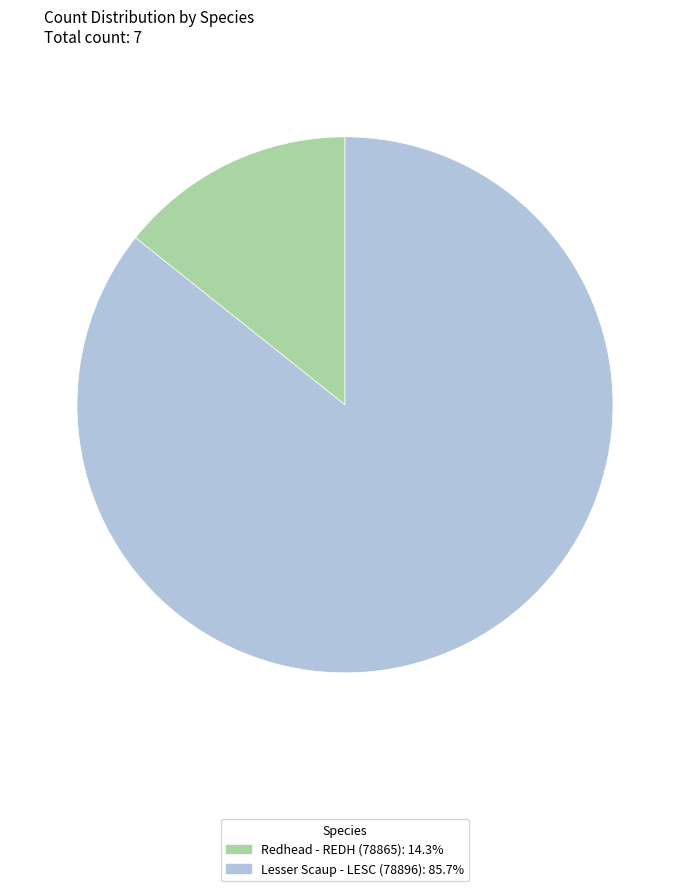

Rank the categories by value from lowest to highest.

Redhead - REDH (78865), Lesser Scaup - LESC (78896)